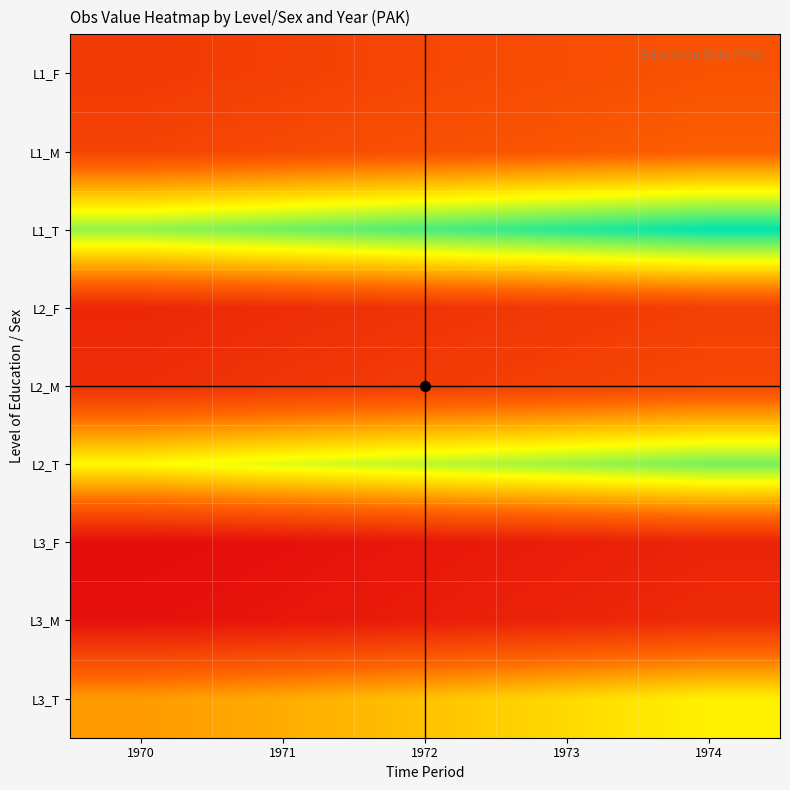

Which has a higher value, 1970 or 1974?

1974